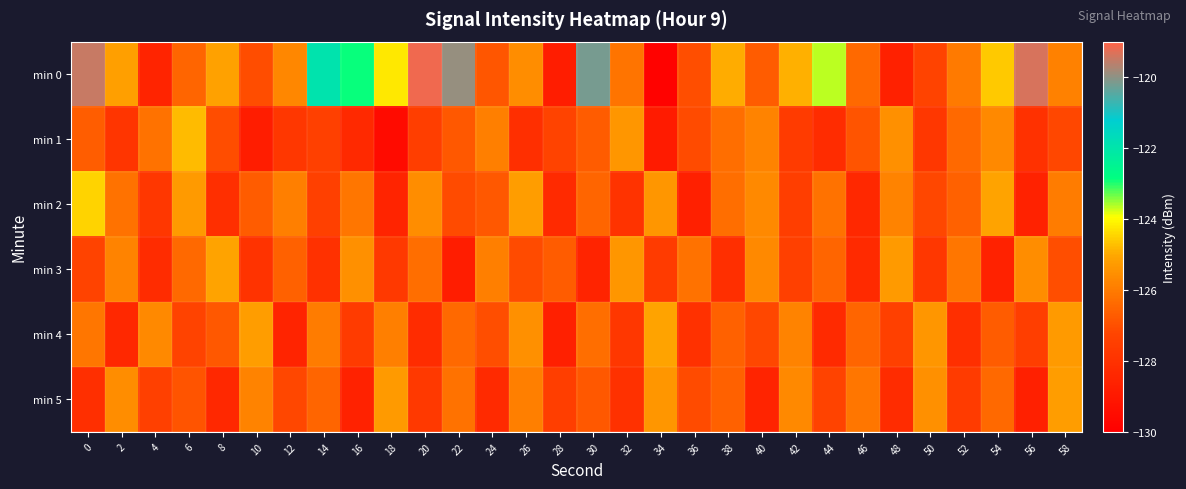

Reading left to right, extract all data points from this chart.

min 0: 0=-119.5	2=-125.1	4=-128.5	6=-126.5	8=-125.1	10=-127.1	12=-125.7	14=-121.9	16=-122.9	18=-124.2	20=-119.2	22=-119.9	24=-126.8	26=-125.6	28=-128.8	30=-120.2	32=-126.2	34=-129.9	36=-127.0	38=-124.9	40=-126.7	42=-124.9	44=-123.7	46=-126.4	48=-128.6	50=-127.3	52=-126.0	54=-124.6	56=-119.3	58=-125.8
min 1: 0=-126.7	2=-127.9	4=-126.2	6=-124.8	8=-127.1	10=-128.8	12=-127.8	14=-127.4	16=-128.3	18=-129.5	20=-127.5	22=-126.8	24=-125.9	26=-128.1	28=-127.3	30=-126.7	32=-125.4	34=-128.9	36=-127.1	38=-126.3	40=-125.8	42=-127.6	44=-128.2	46=-126.9	48=-125.5	50=-127.8	52=-126.4	54=-125.7	56=-128.0	58=-127.2
min 2: 0=-124.5	2=-126.2	4=-127.8	6=-125.3	8=-128.1	10=-126.7	12=-125.9	14=-127.4	16=-126.1	18=-128.5	20=-125.6	22=-127.1	24=-126.8	26=-125.2	28=-128.3	30=-126.5	32=-127.9	34=-125.4	36=-128.7	38=-126.3	40=-125.7	42=-127.5	44=-126.2	46=-128.4	48=-125.8	50=-127.2	52=-126.6	54=-125.1	56=-128.6	58=-126.0
min 3: 0=-127.3	2=-125.8	4=-128.2	6=-126.4	8=-125.1	10=-127.9	12=-126.6	14=-128.0	16=-125.5	18=-127.7	20=-126.3	22=-128.8	24=-125.9	26=-127.1	28=-126.7	30=-128.5	32=-125.4	34=-127.6	36=-126.2	38=-128.1	40=-125.7	42=-127.4	44=-126.5	46=-128.3	48=-125.3	50=-127.8	52=-126.1	54=-128.6	56=-125.6	58=-127.0
min 4: 0=-126.1	2=-128.4	4=-125.7	6=-127.3	8=-126.8	10=-125.2	12=-128.5	14=-126.0	16=-127.6	18=-125.9	20=-128.2	22=-126.4	24=-127.0	26=-125.5	28=-128.7	30=-126.3	32=-127.8	34=-125.1	36=-128.0	38=-126.6	40=-127.2	42=-125.8	44=-128.3	46=-126.5	48=-127.4	50=-125.4	52=-128.1	54=-126.7	56=-127.5	58=-125.3
min 5: 0=-128.1	2=-125.6	4=-127.4	6=-126.9	8=-128.4	10=-125.8	12=-127.2	14=-126.5	16=-128.6	18=-125.3	20=-127.7	22=-126.2	24=-128.3	26=-125.9	28=-127.5	30=-126.8	32=-128.0	34=-125.4	36=-127.1	38=-126.6	40=-128.5	42=-125.7	44=-127.3	46=-126.1	48=-128.2	50=-125.5	52=-127.6	54=-126.4	56=-128.7	58=-125.2